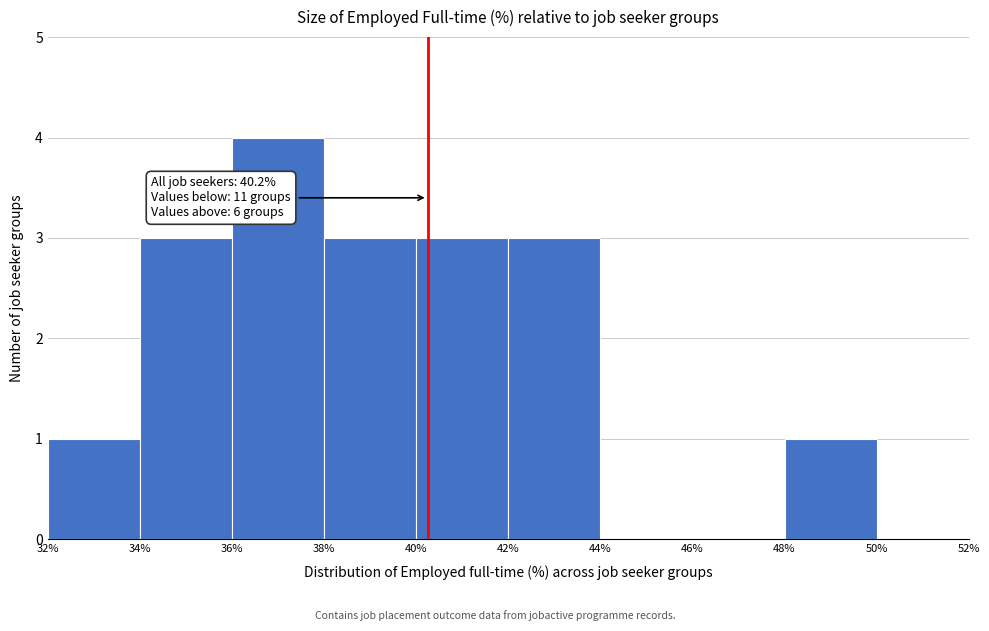

Which range on the x-axis has the tallest bar?

36% to 38%